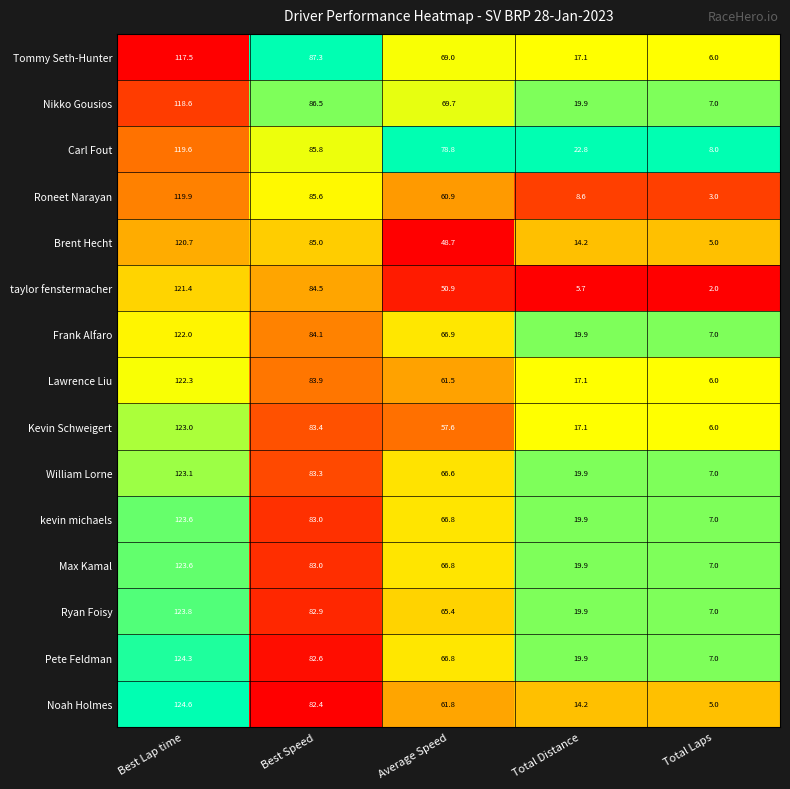

The Pete Feldman series shows 82.6 at Best Speed. True or false?

True